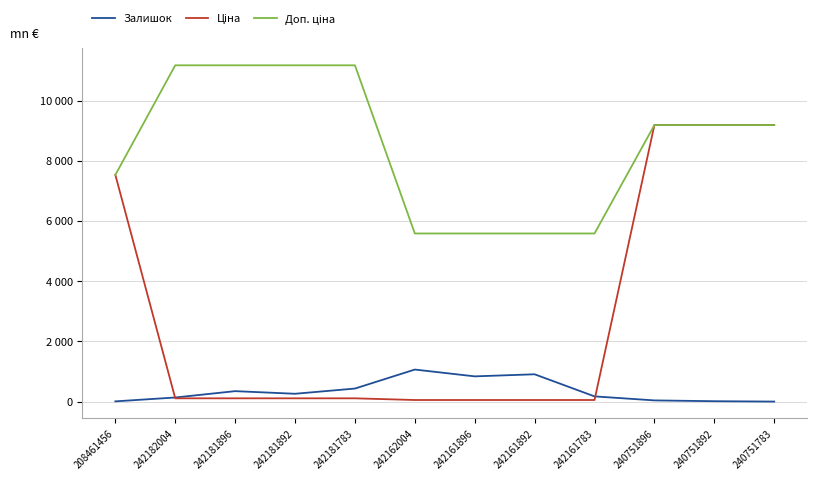

What position from the right is 242162004?

7